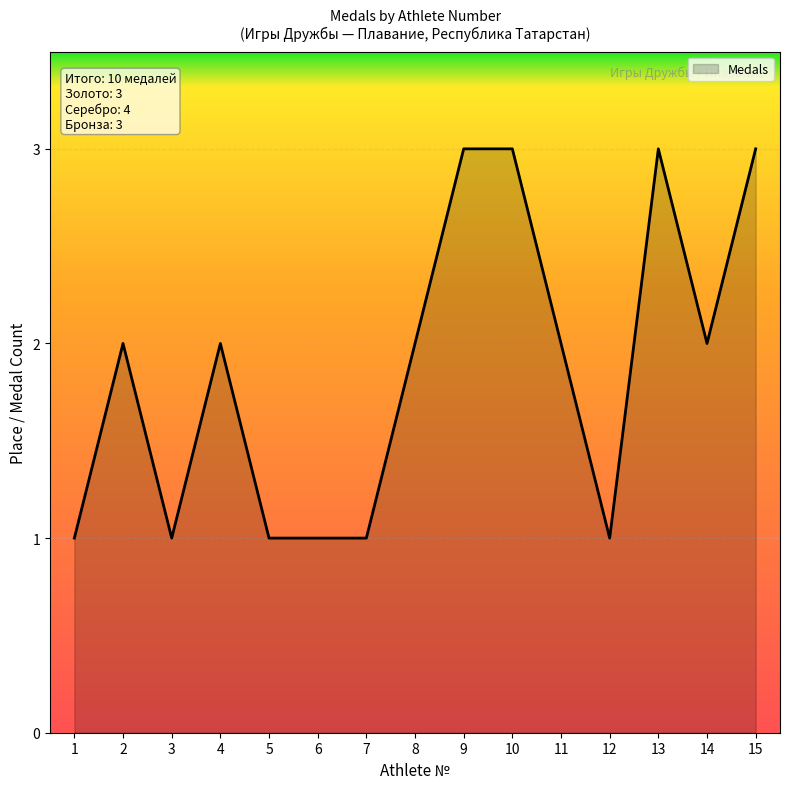

What is the maximum value shown in the chart?

3